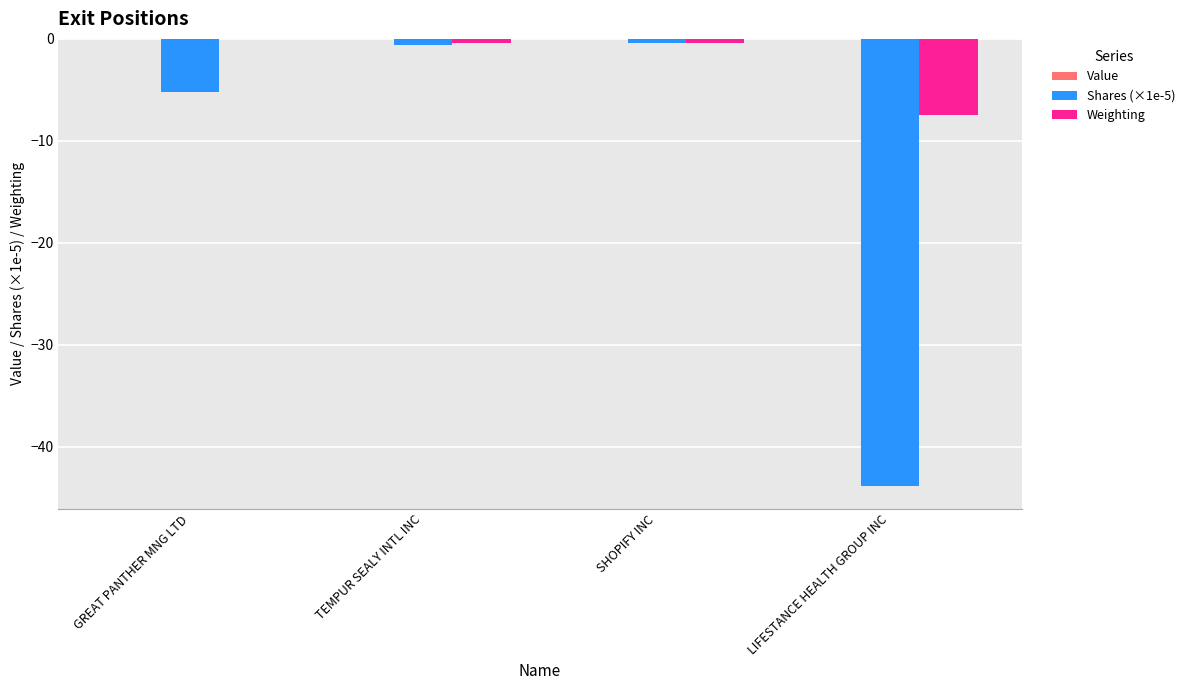

Is the value of Shares (×1e-5) at GREAT PANTHER MNG LTD greater than the value of Weighting at LIFESTANCE HEALTH GROUP INC?

Yes